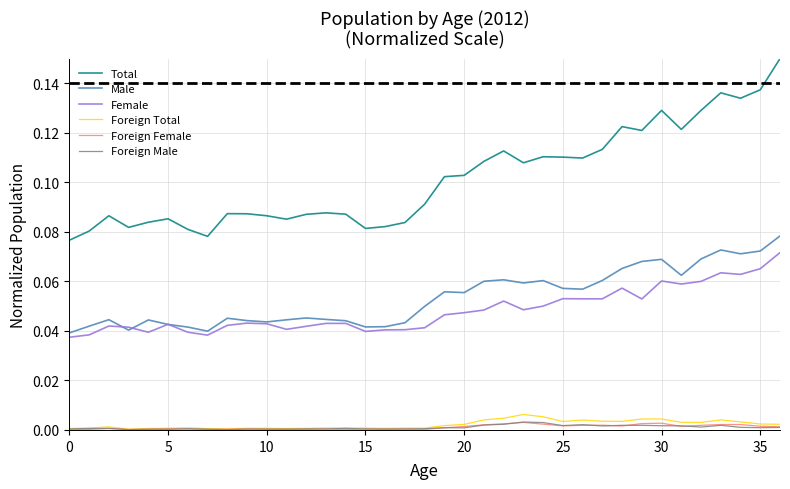

True or false: Total and Foreign Female cross at least once.

False